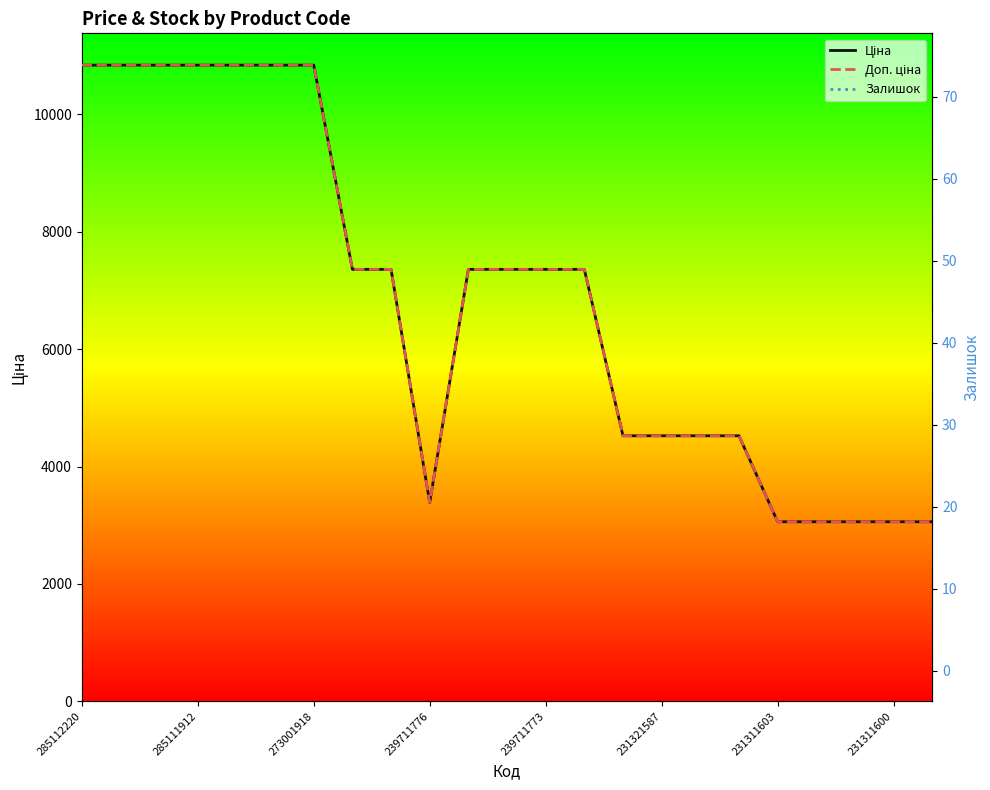

True or false: Залишок and Доп. ціна cross at least once.

False